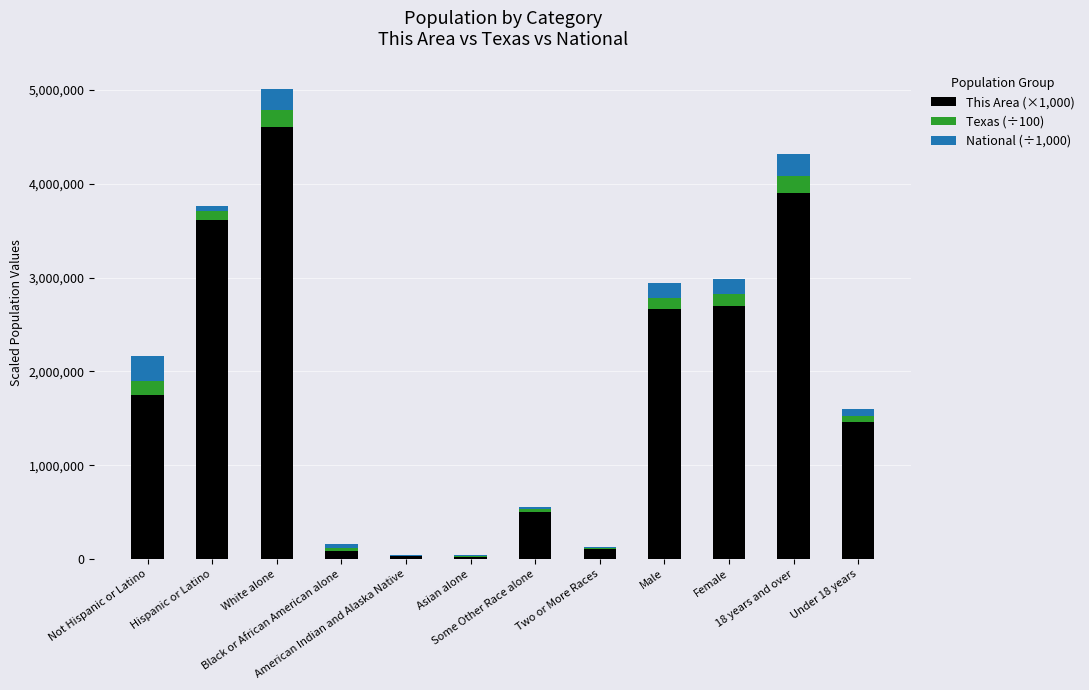

What are all the series names shown in the legend?

This Area (×1,000), Texas (÷100), National (÷1,000)